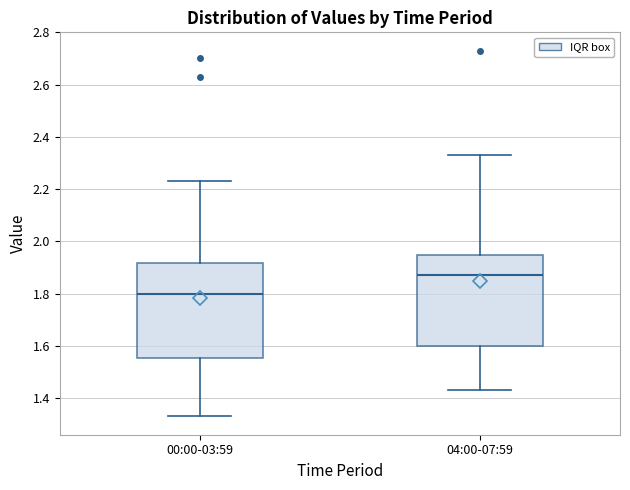

Where does the upper whisker of the box for 00:00-03:59 end on the y-axis? The values are not printed on the chart, so give them approximately, as read against the axis.

2.24